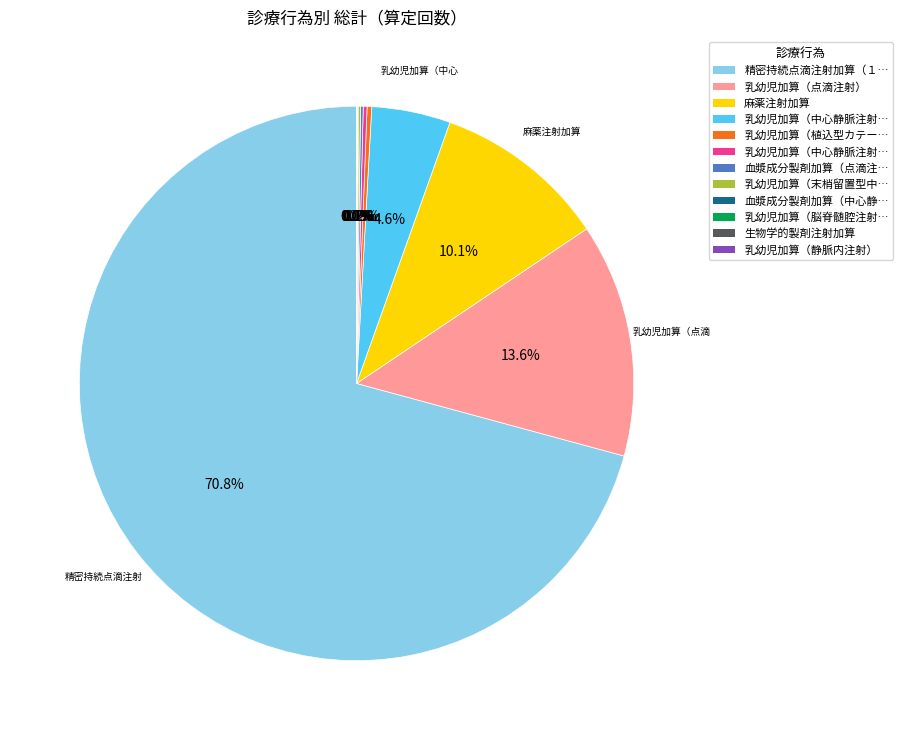

To the nearest percent, what is the average slice percentage?

8%